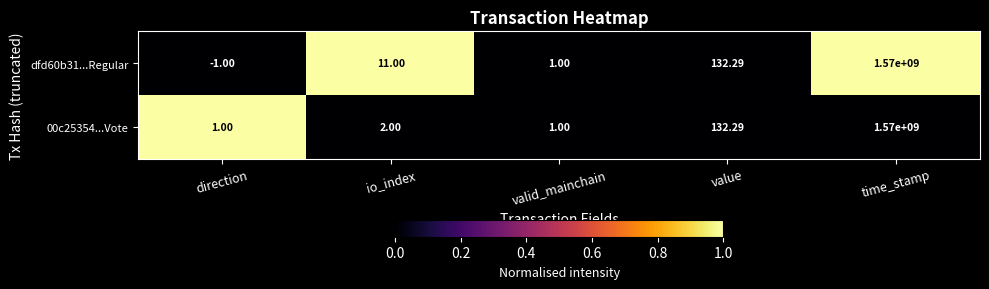

Where is 00c25354...Vote nearest to the value 785000000?

value